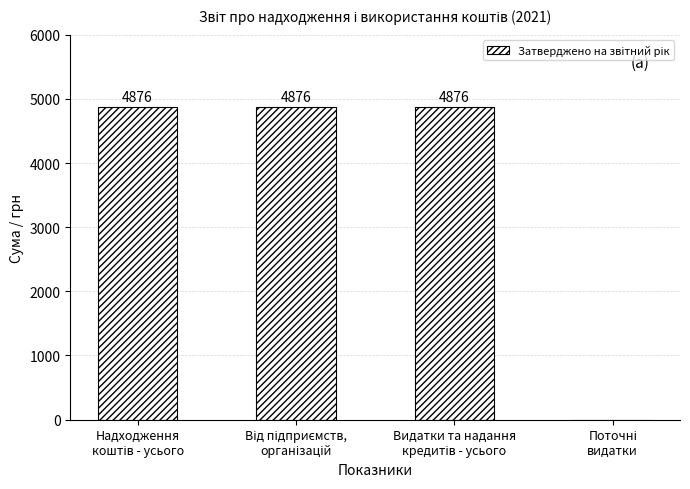

What is the maximum value shown in the chart?

4876